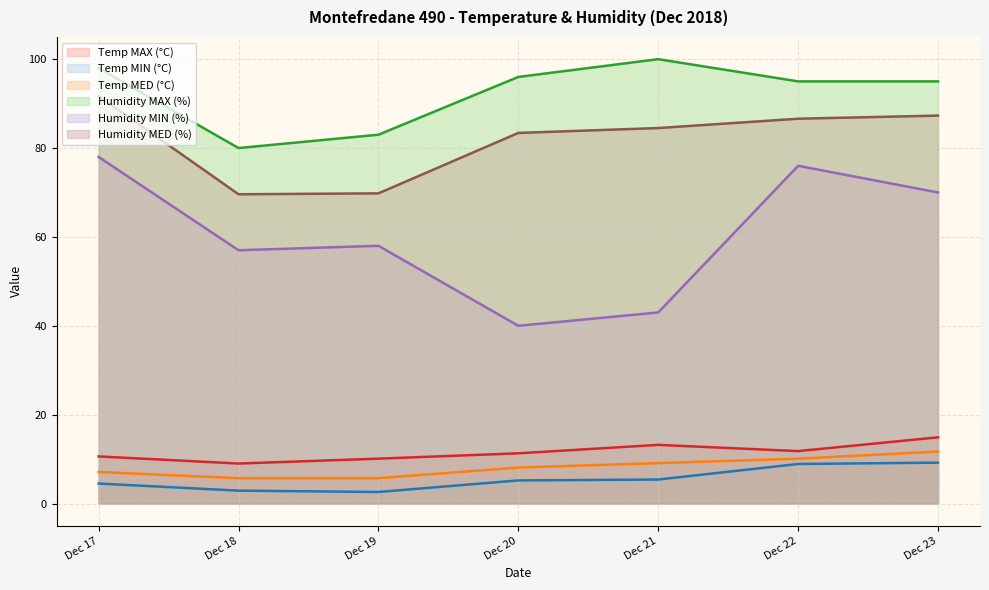

True or false: Humidity MIN (%) and Temp MIN (°C) intersect in this chart.

False